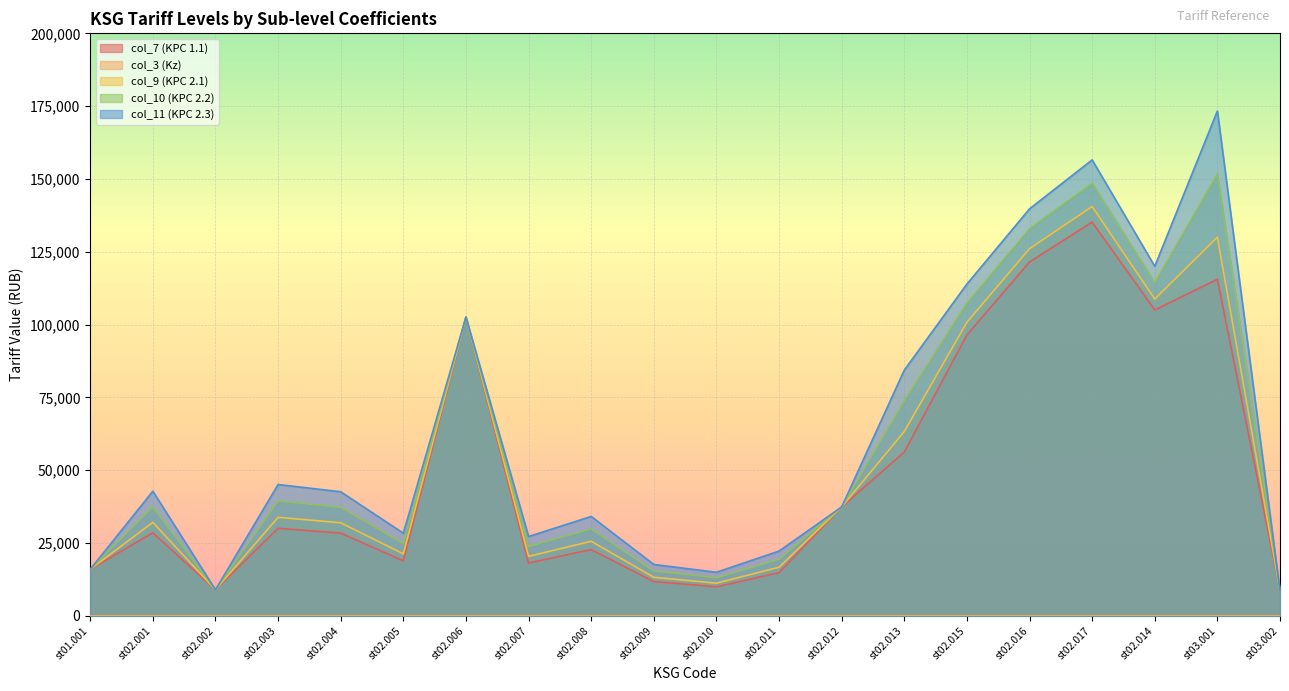

What is the sum of the col_11 (KPC 2.3) values at st02.014 and st02.001?

162814.3